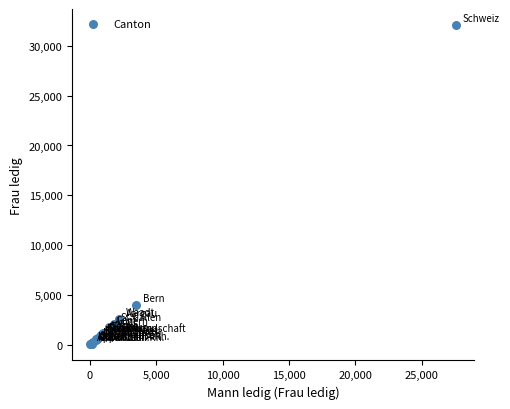

What Y value in the scatter plot is closest to 16068?

4020